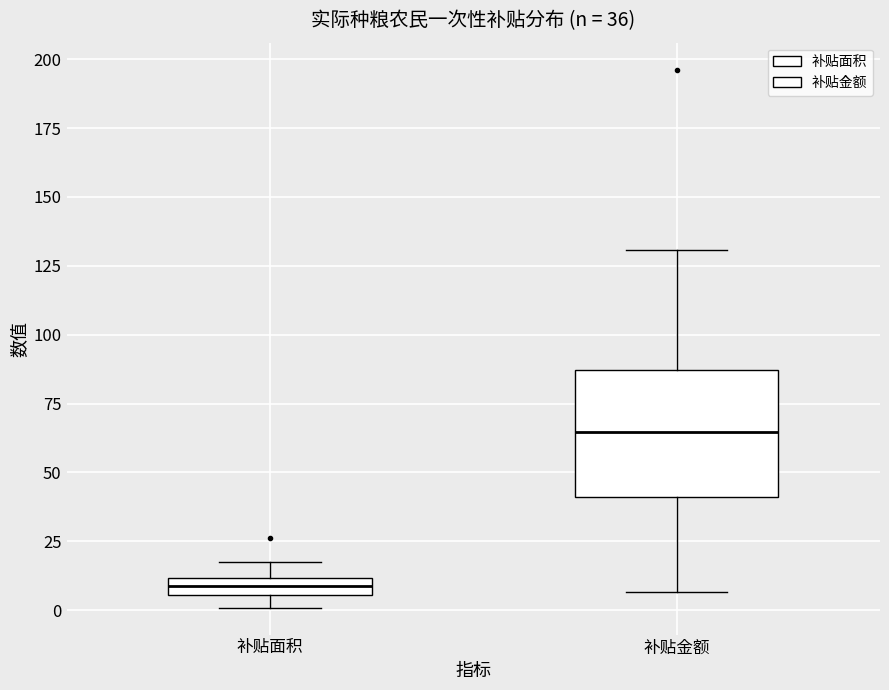

Comparing the boxes themselves (not the whiskers), which one is the tallest?

补贴金额